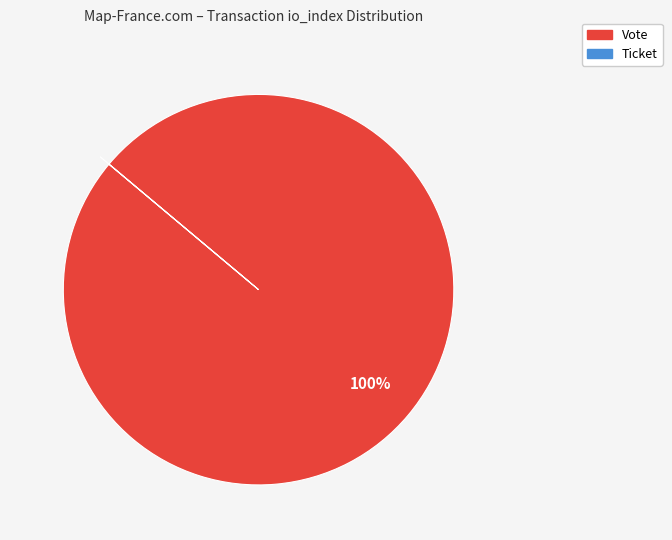

To the nearest percent, what is the average slice percentage?

50%